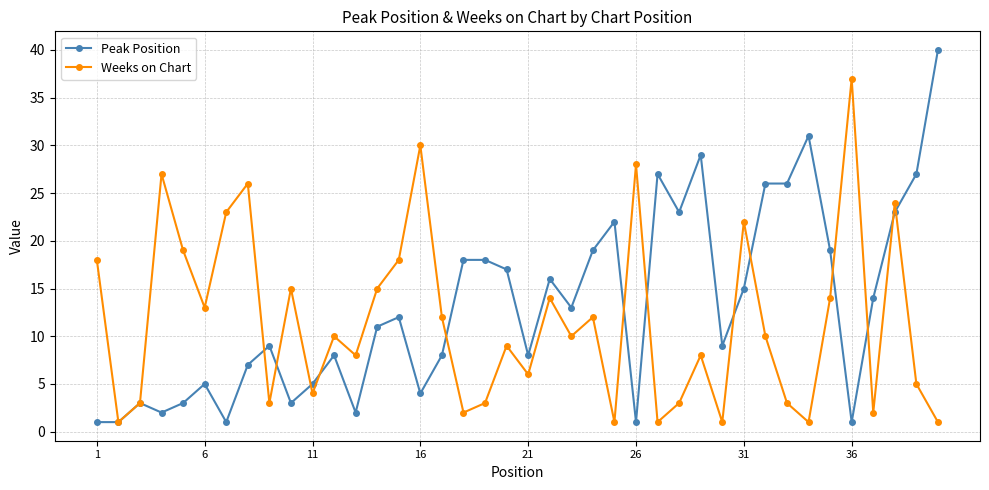

Which series has the largest range (max minus min)?

Peak Position